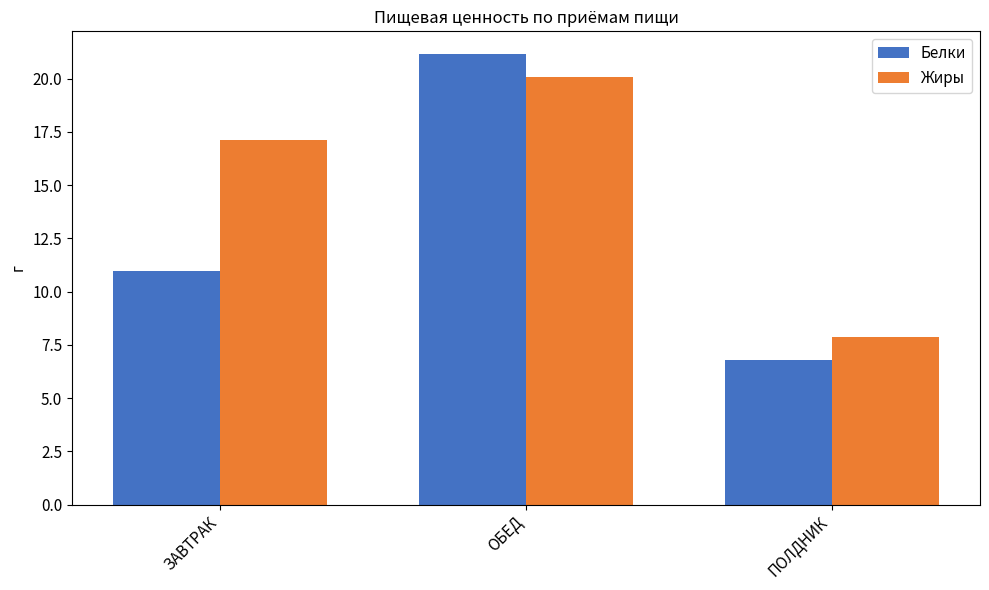

What is the sum of all Белки values?

39.0